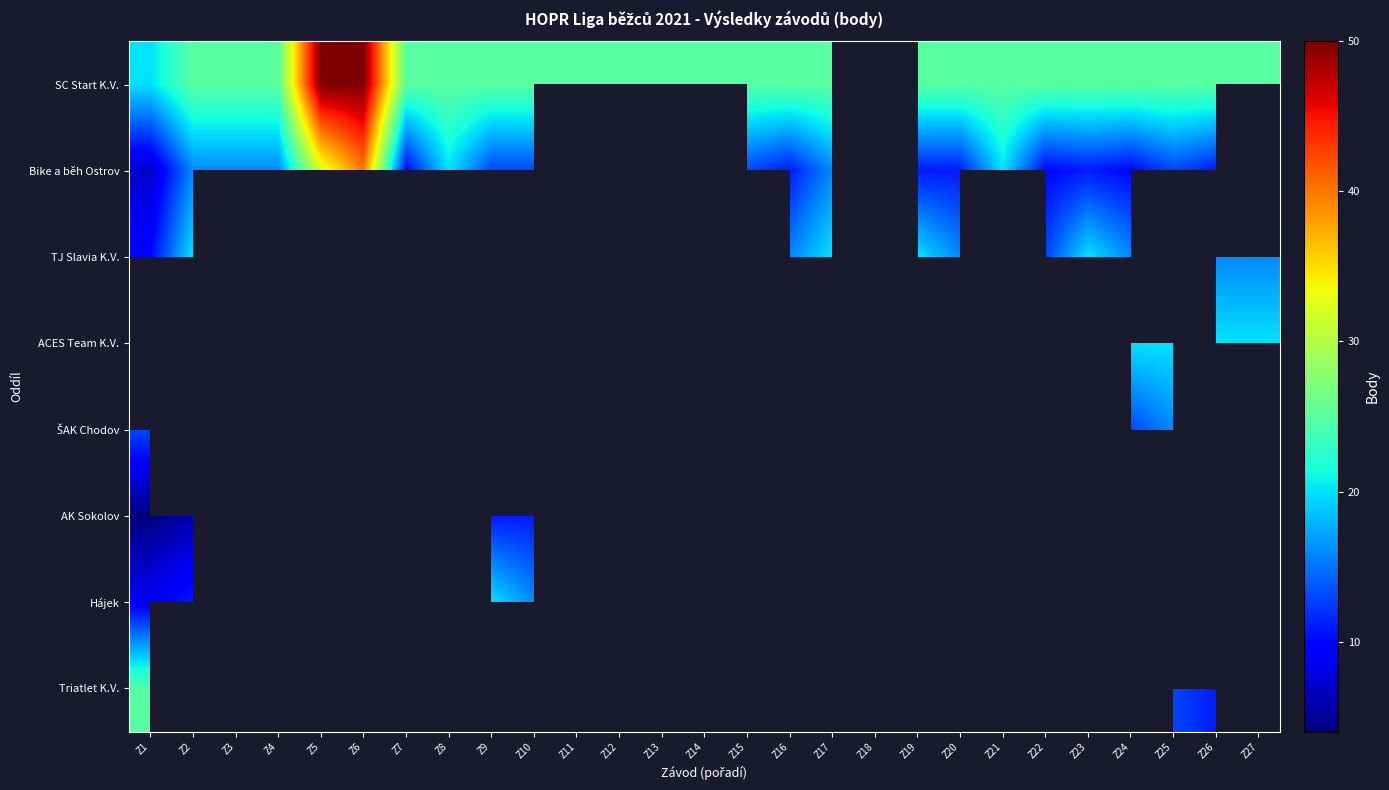

At which category does the chart reach its minimum across all series?

Z1